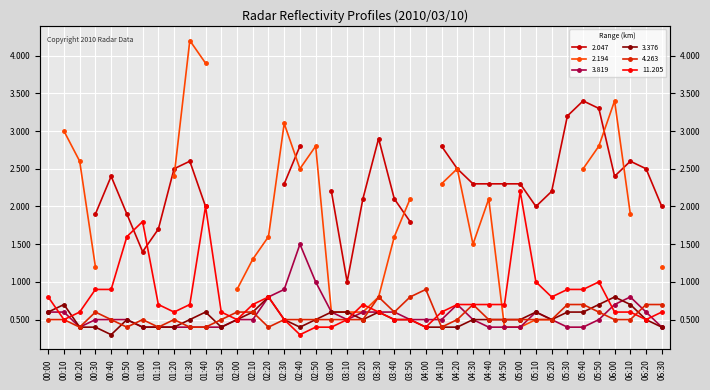

Is it true that 3.376 equals 0.7 at 01:50?

False